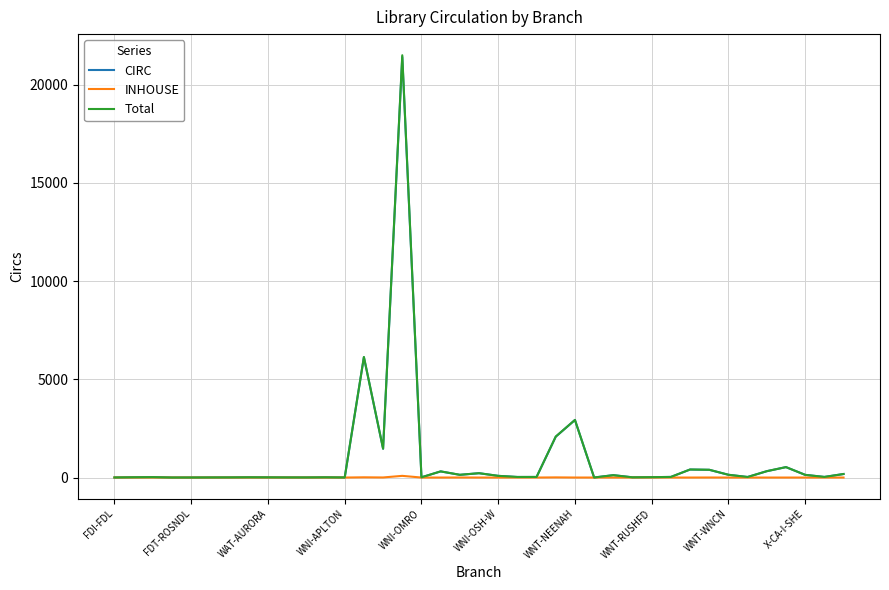

What is the highest value of the Total series?

21499